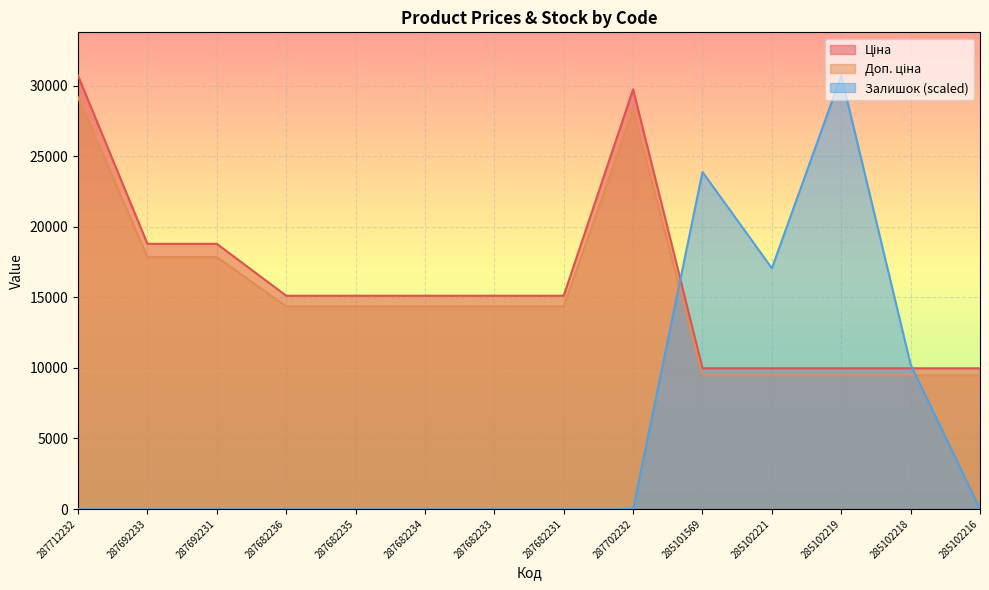

What position from the right is 287682235?

10